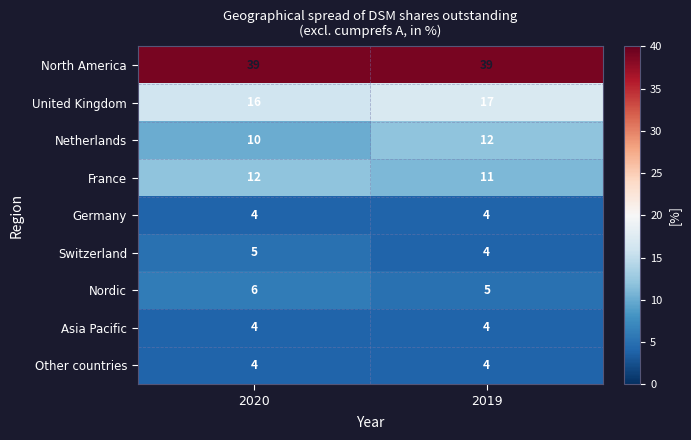

What is the minimum value shown in the chart?

4